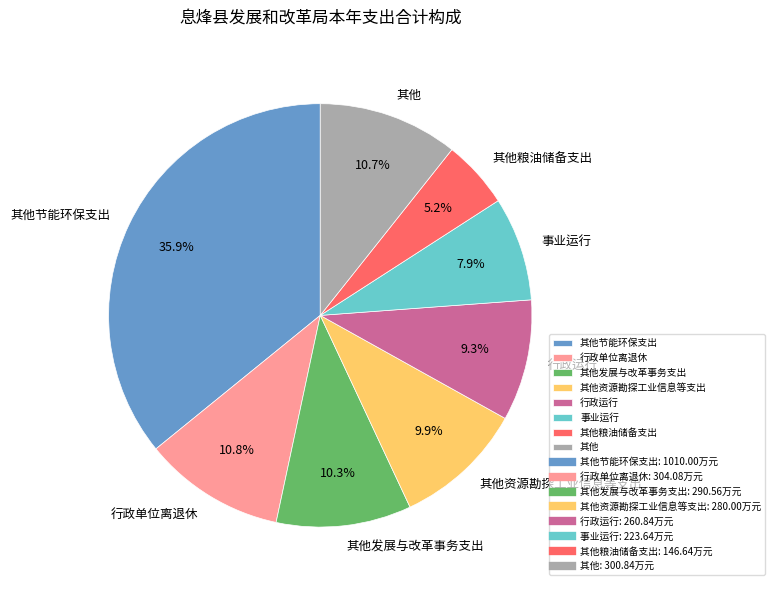

To the nearest percent, what is the average slice percentage?

12%